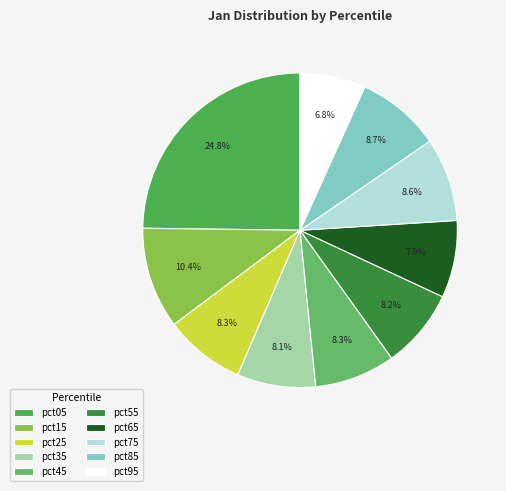

To the nearest percent, what percentage of the pie is pct85?

9%